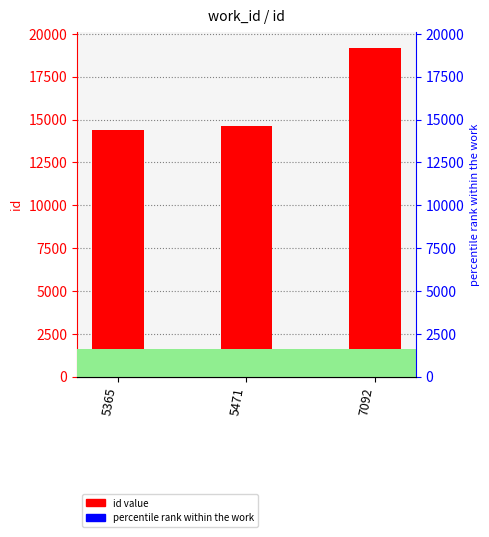

List the labels in order of value, largest first.

7092, 5471, 5365